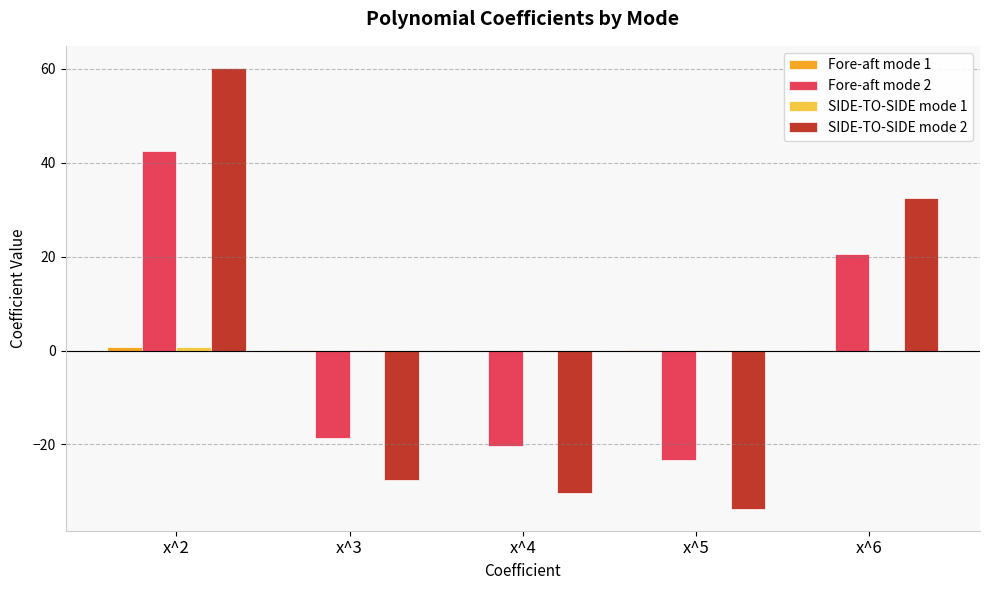

True or false: SIDE-TO-SIDE mode 2 has a value of 27.5 at x^2.

False